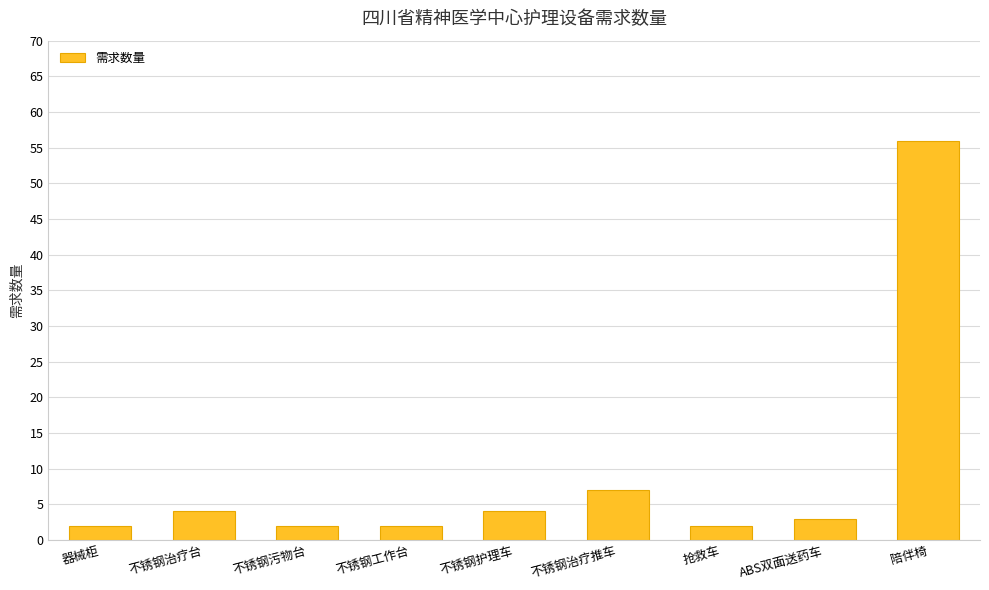

What is the change in value from 不锈钢护理车 to 陪伴椅?

+52